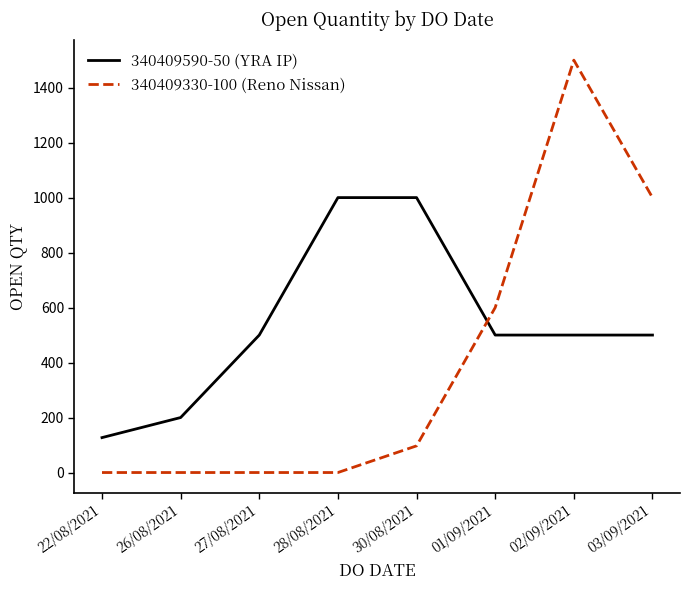

How many times do 340409330-100 (Reno Nissan) and 340409590-50 (YRA IP) cross each other?

1